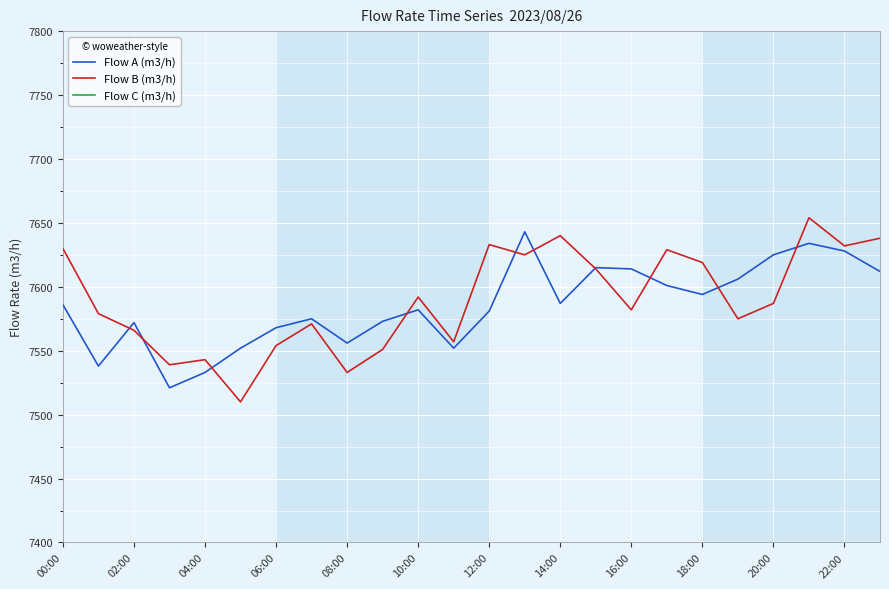

True or false: Flow C (m3/h) has more than 2 points higher than both neighbors.

False